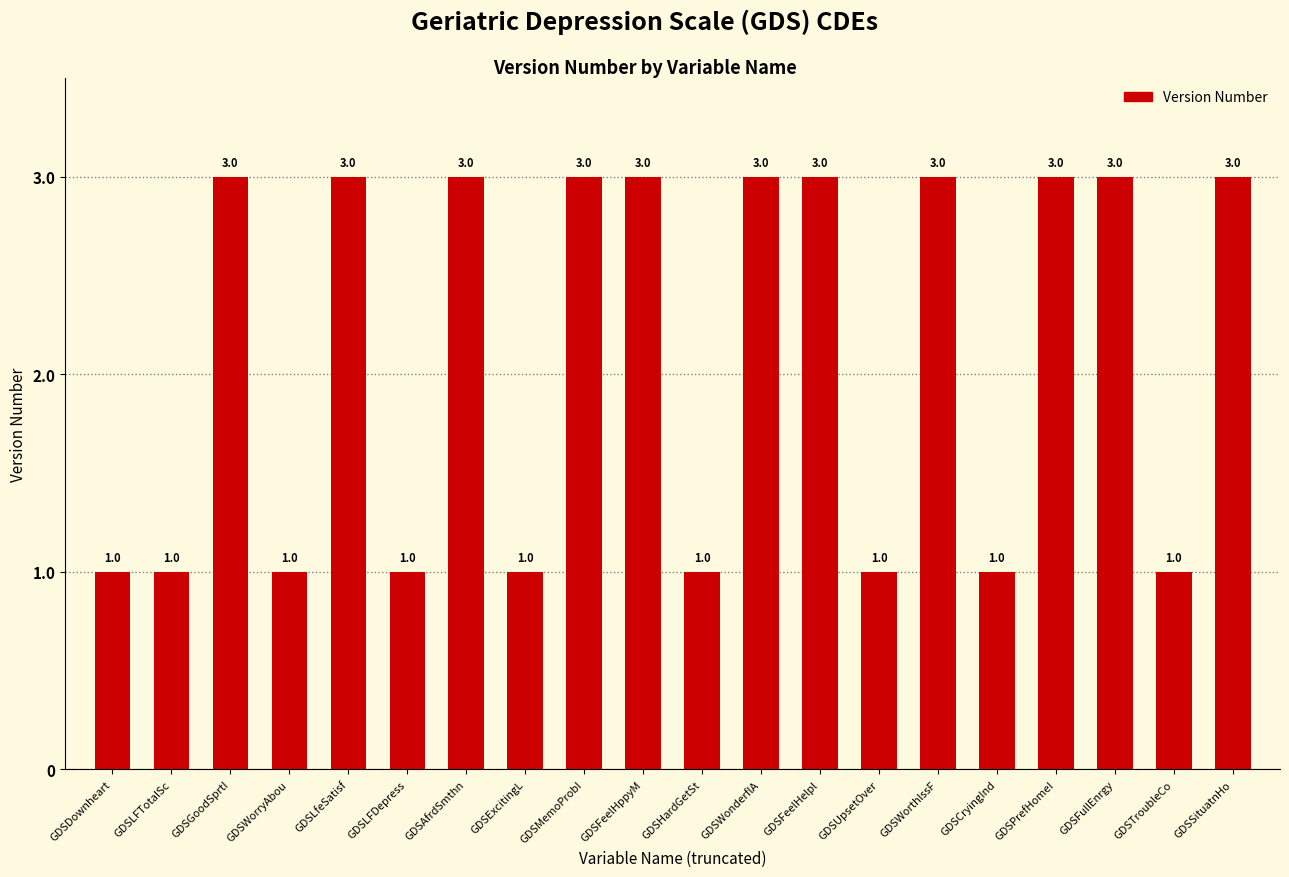

What is the greatest value displayed?

3